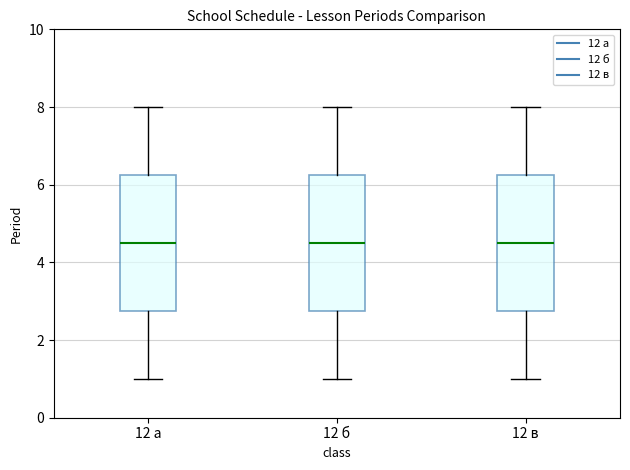

Reading left to right, transcribe this box plot: for each box, give where its median line is, the range the box spans, and where its two whiskers end, as read against the y-axis. The values are not printed on the chart, so give them approximately, as read against the axis.

12 а: median 4.6, box 2.8 to 6.2, whiskers 1.0 to 8.0
12 б: median 4.6, box 2.8 to 6.2, whiskers 1.0 to 8.0
12 в: median 4.6, box 2.8 to 6.2, whiskers 1.0 to 8.0